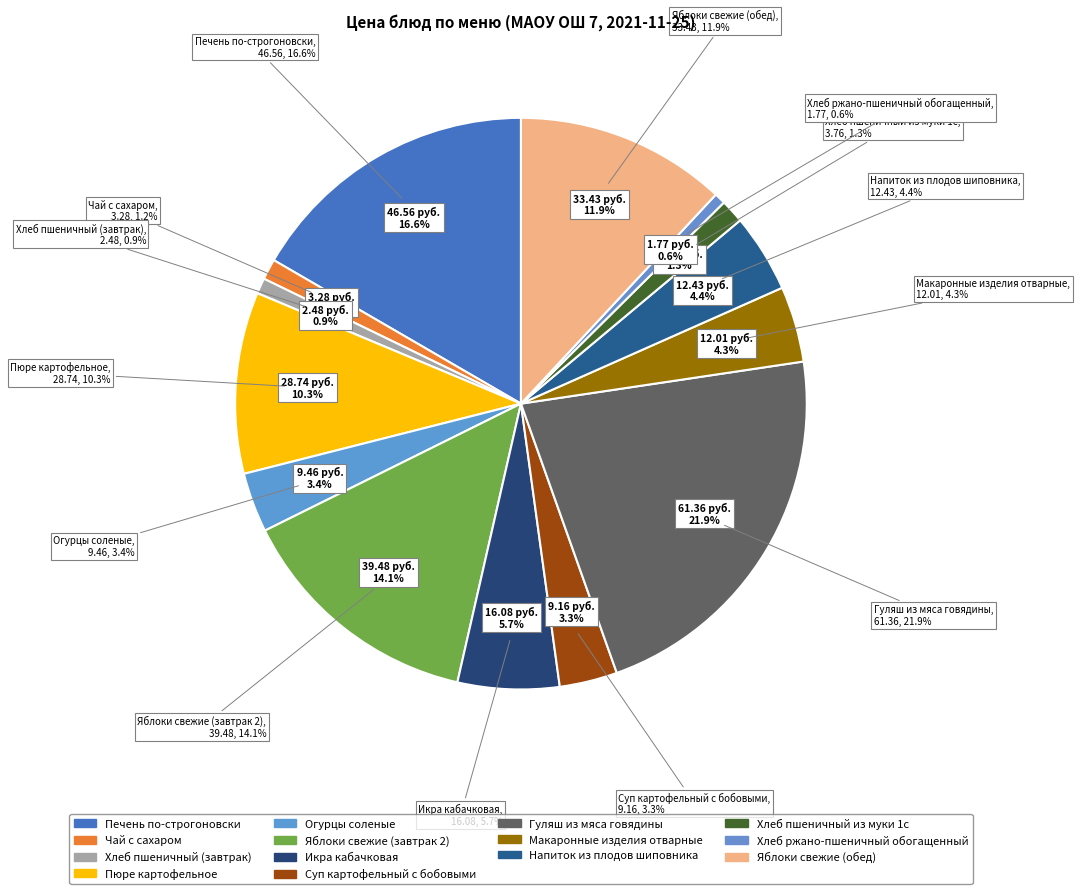

What is the change in value from Напиток из плодов шиповника to Яблоки свежие (обед)?

+21.0